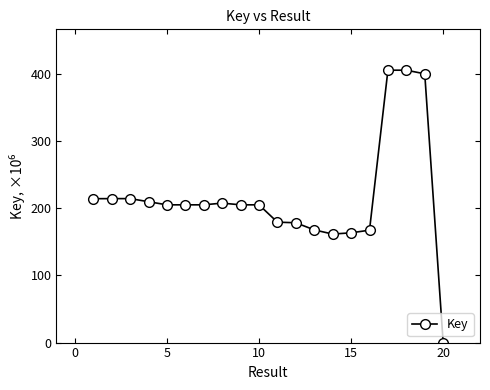

What is the value of the 3rd point from the left?

214.4